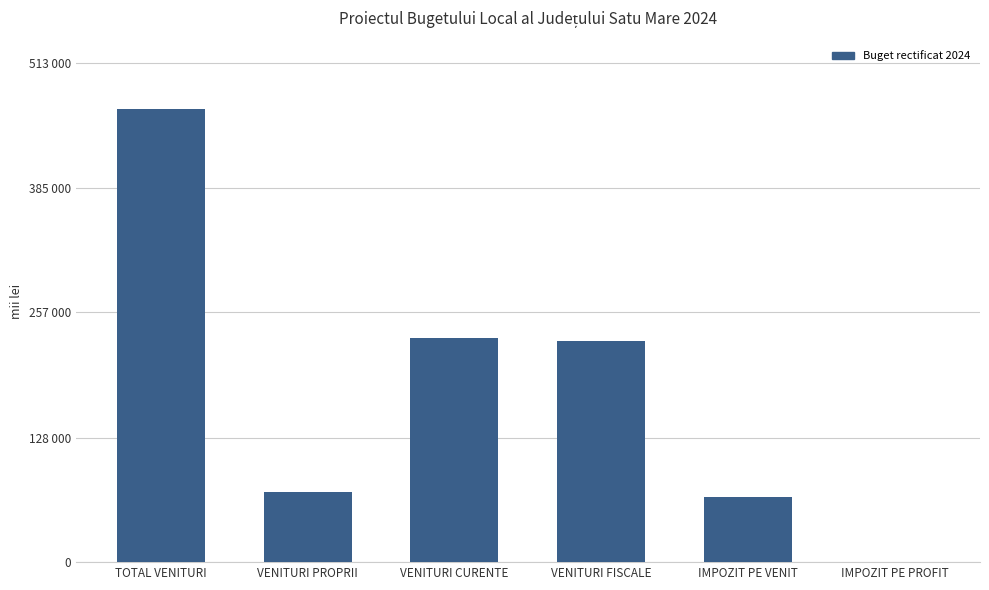

True or false: the data shows 66616 at IMPOZIT PE VENIT.

True